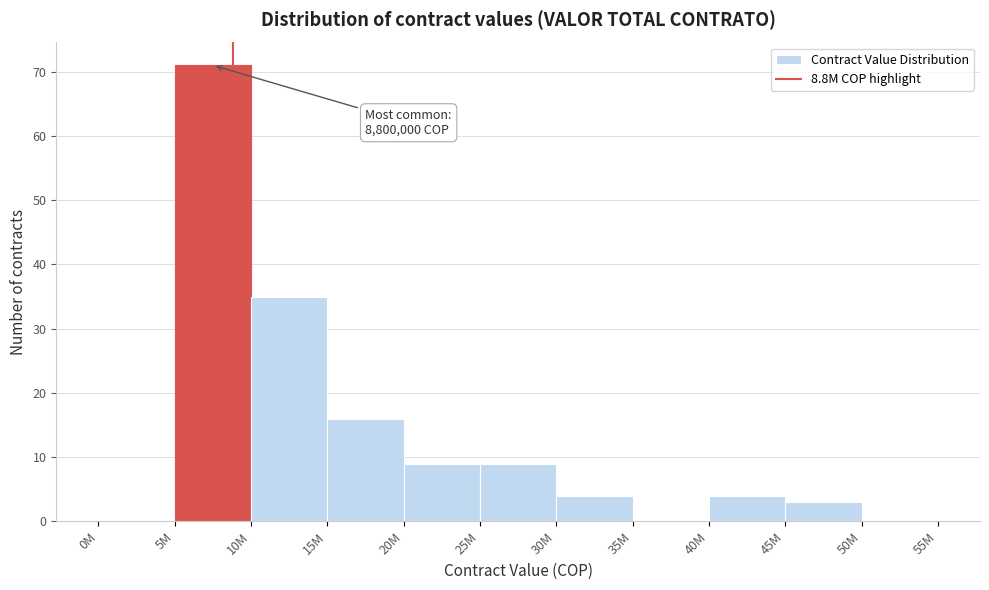

Reading left to right, what are all the values shown in this chart?

0M=0	5M=71	10M=35	15M=16	20M=9	25M=9	30M=4	35M=0	40M=4	45M=3	50M=0